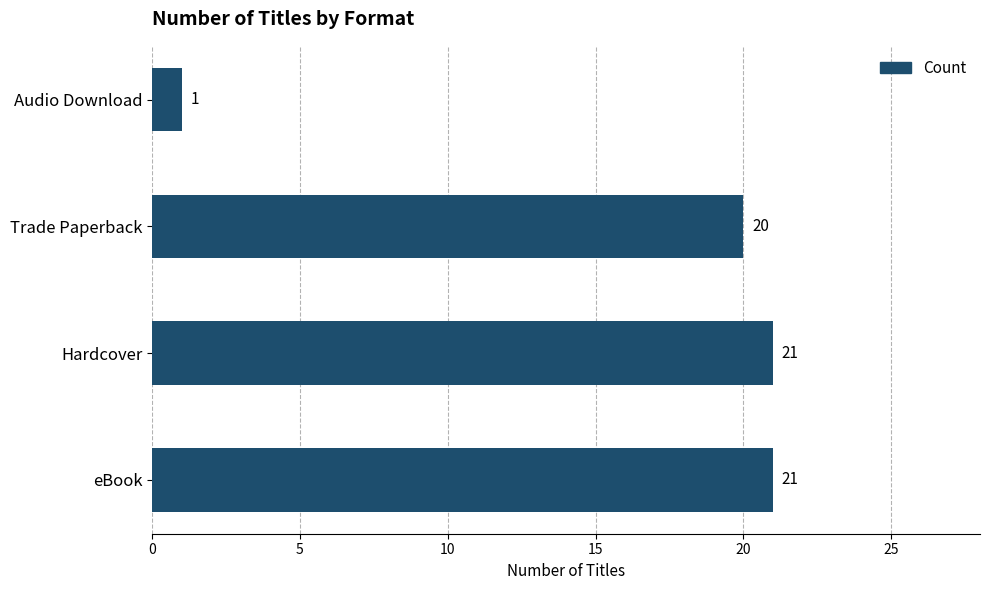

What is the greatest value displayed?

21